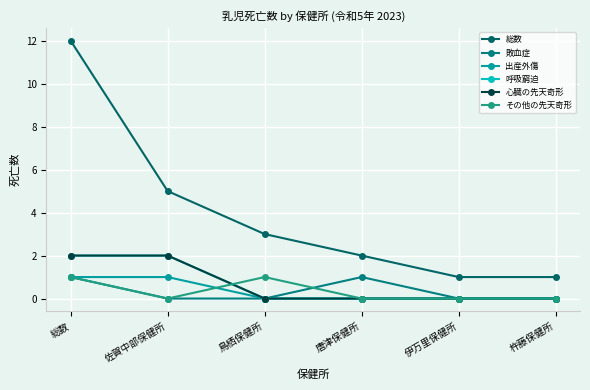

What position from the right is 杵藤保健所?

1